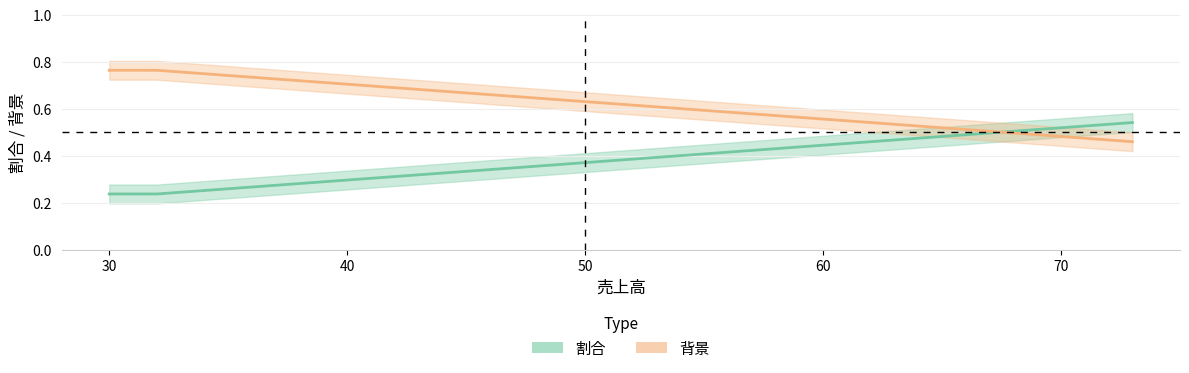

Reading left to right, what are all the values shown in this chart?

割合: 32=0.2	30=0.2	73=0.5
背景: 32=0.8	30=0.8	73=0.5